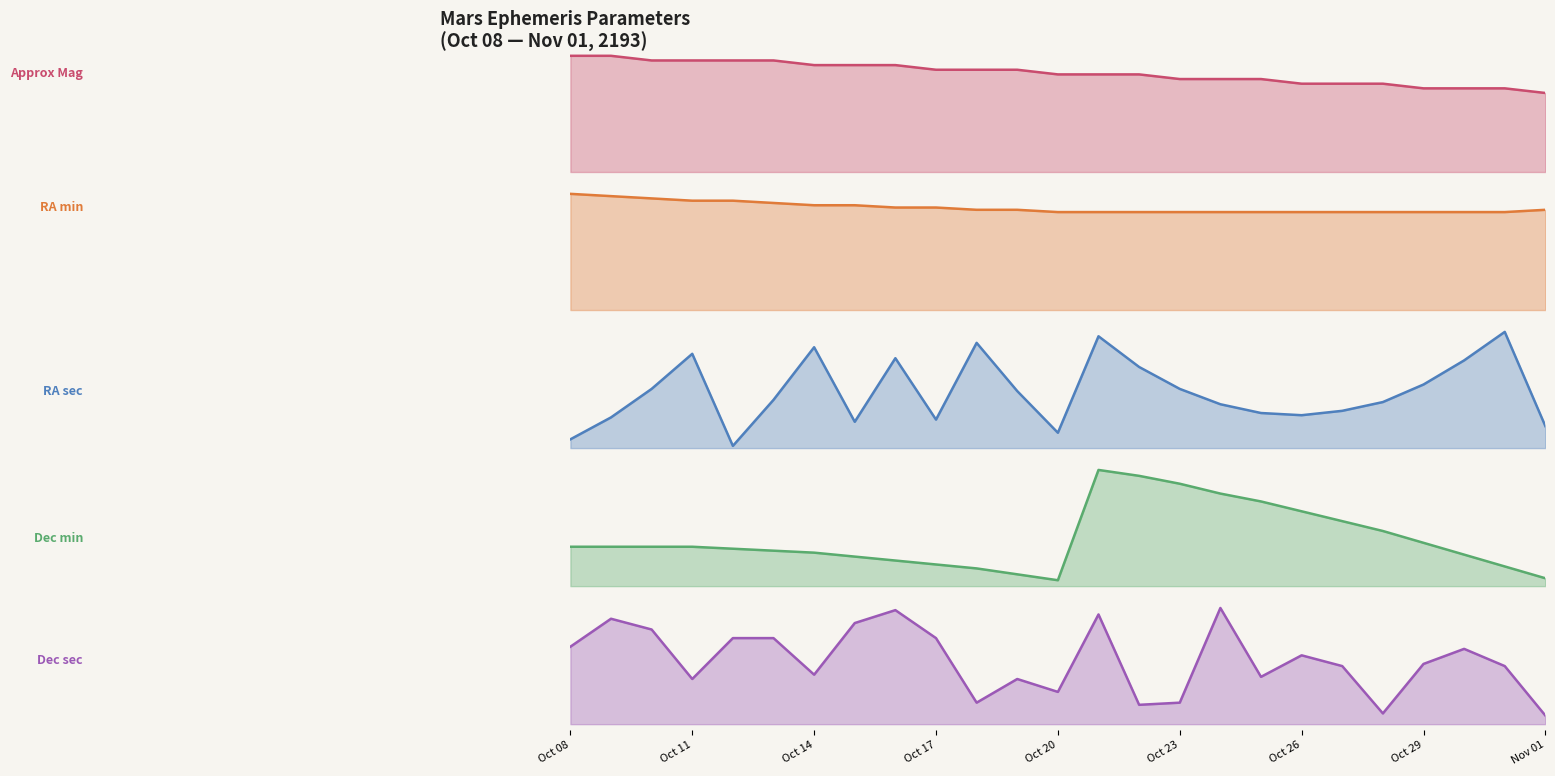

What is the total value across all series at 13?

206.1